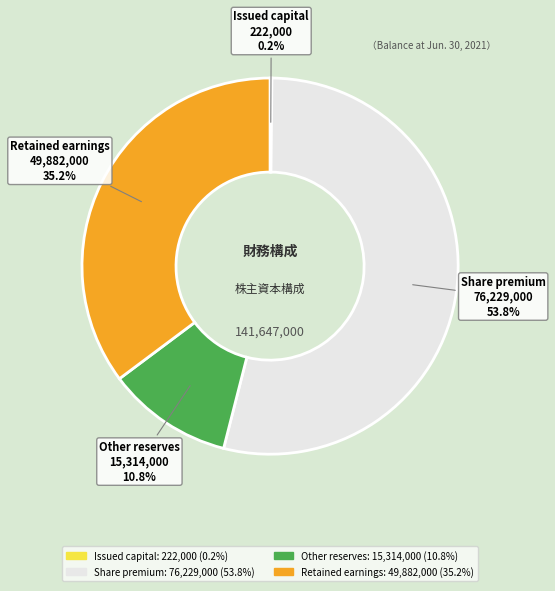

Which has a higher value, Share premium or Other reserves?

Share premium